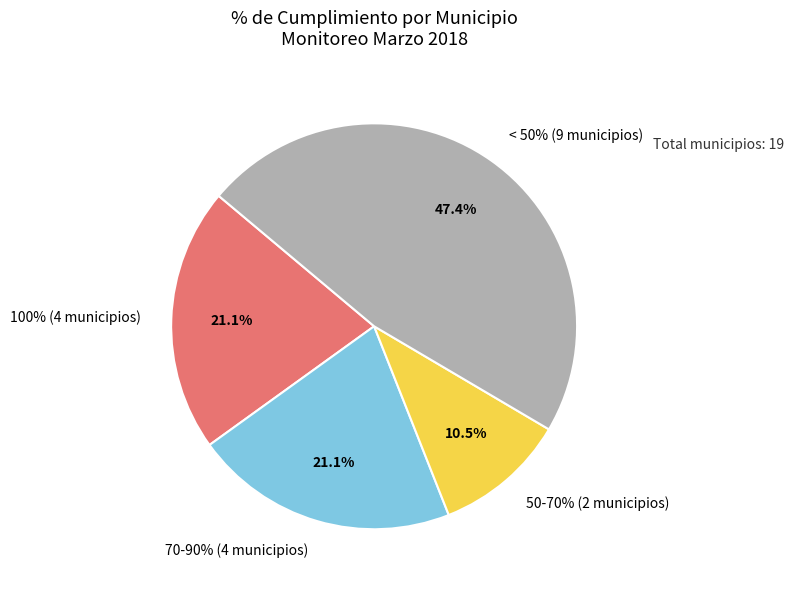

Does any single category account for the majority?

No